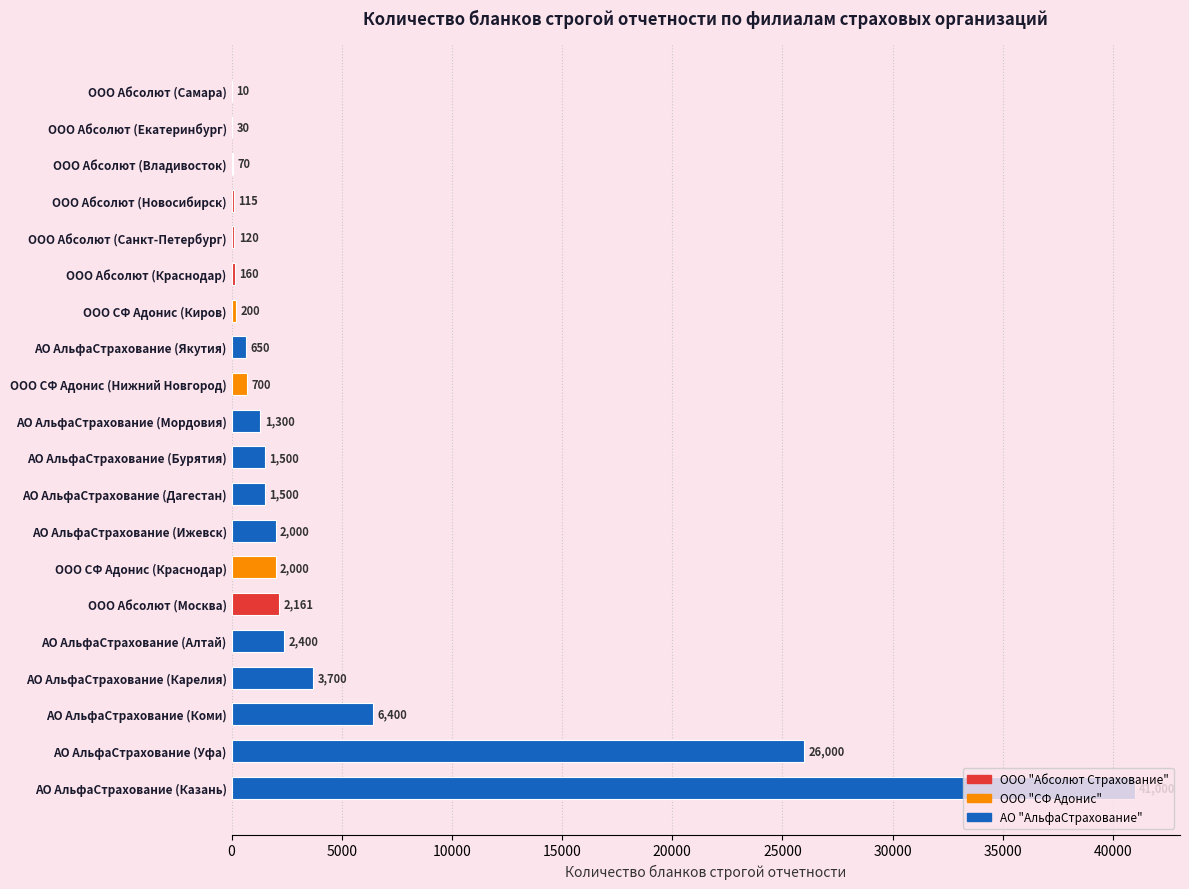

The chart shows a value of 10738 at АО АльфаСтрахование (Коми). True or false?

False